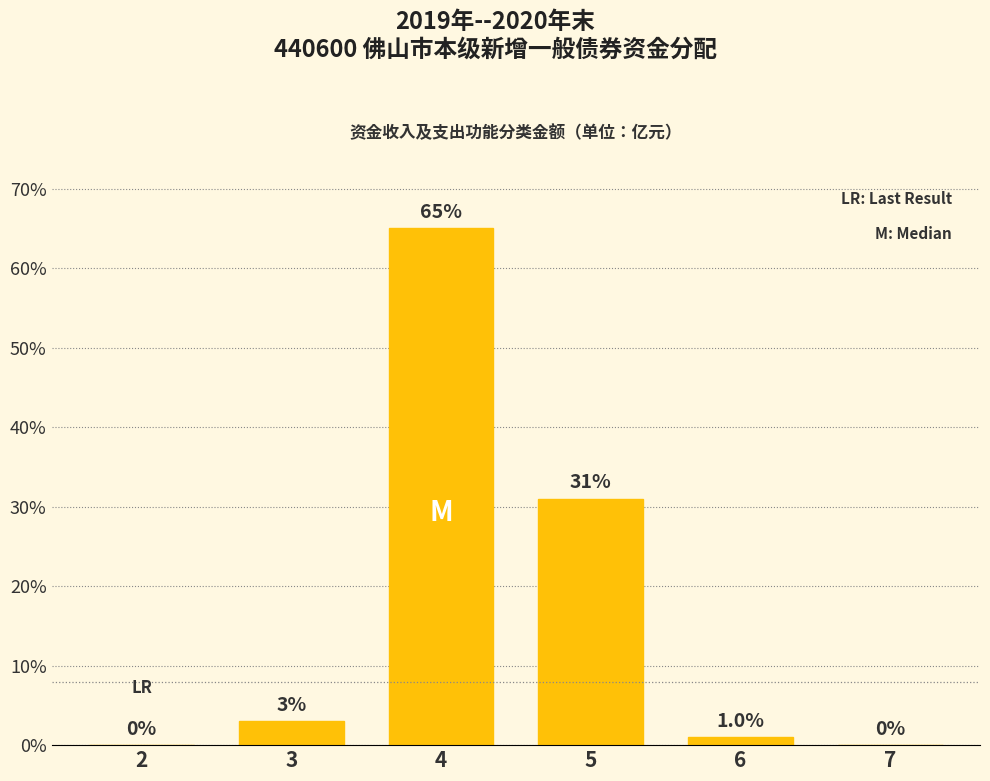

What is the sum of the values at 2 and 4?

65